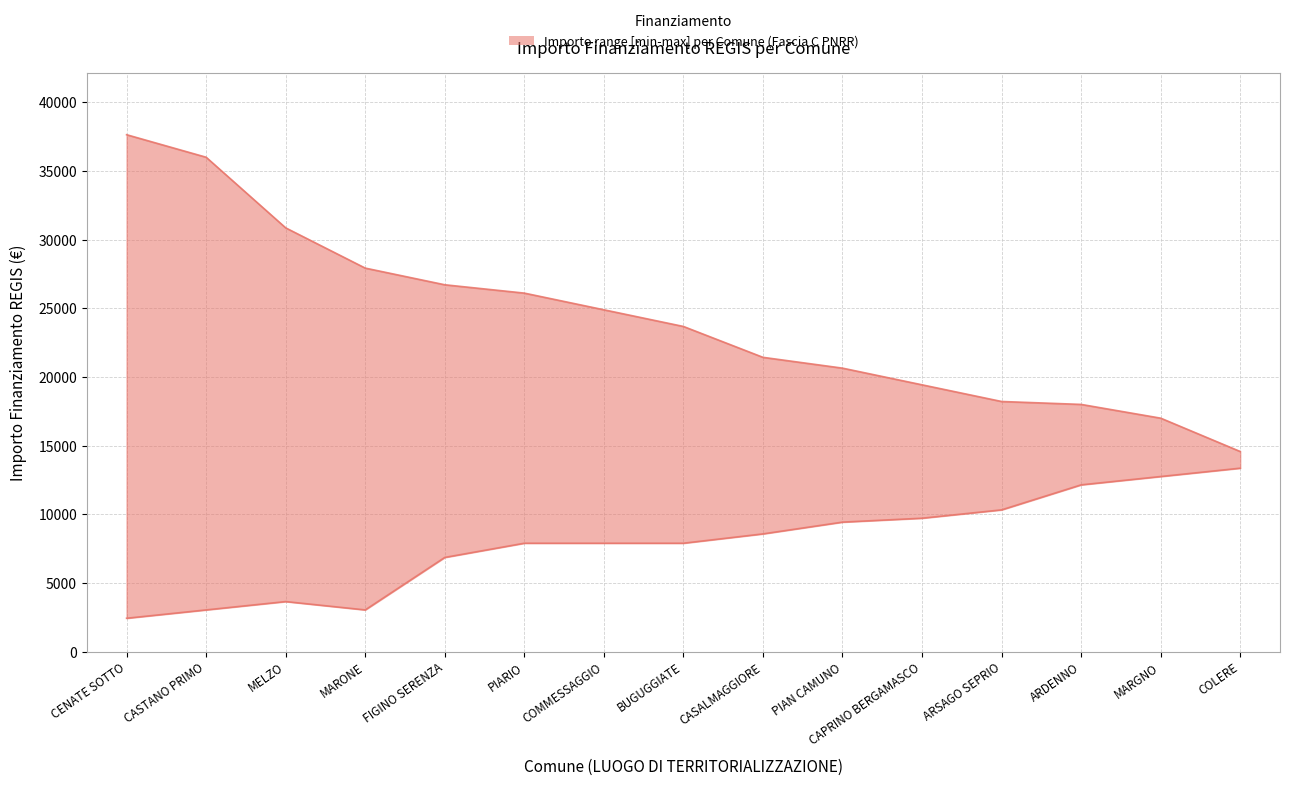

What is the value of the upper point at the 2nd from the left?

35994